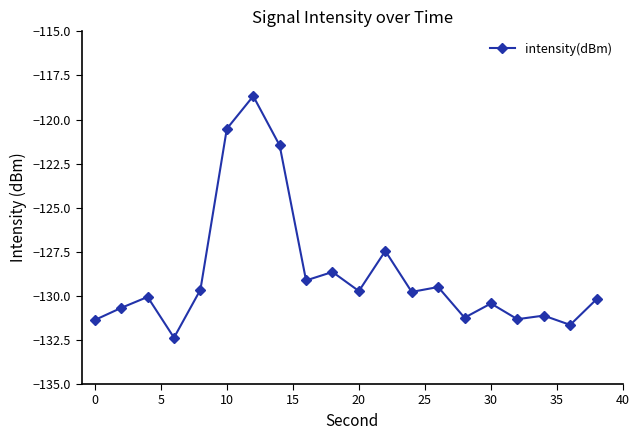

True or false: there are more than 1 points higher than both neighbors.

True